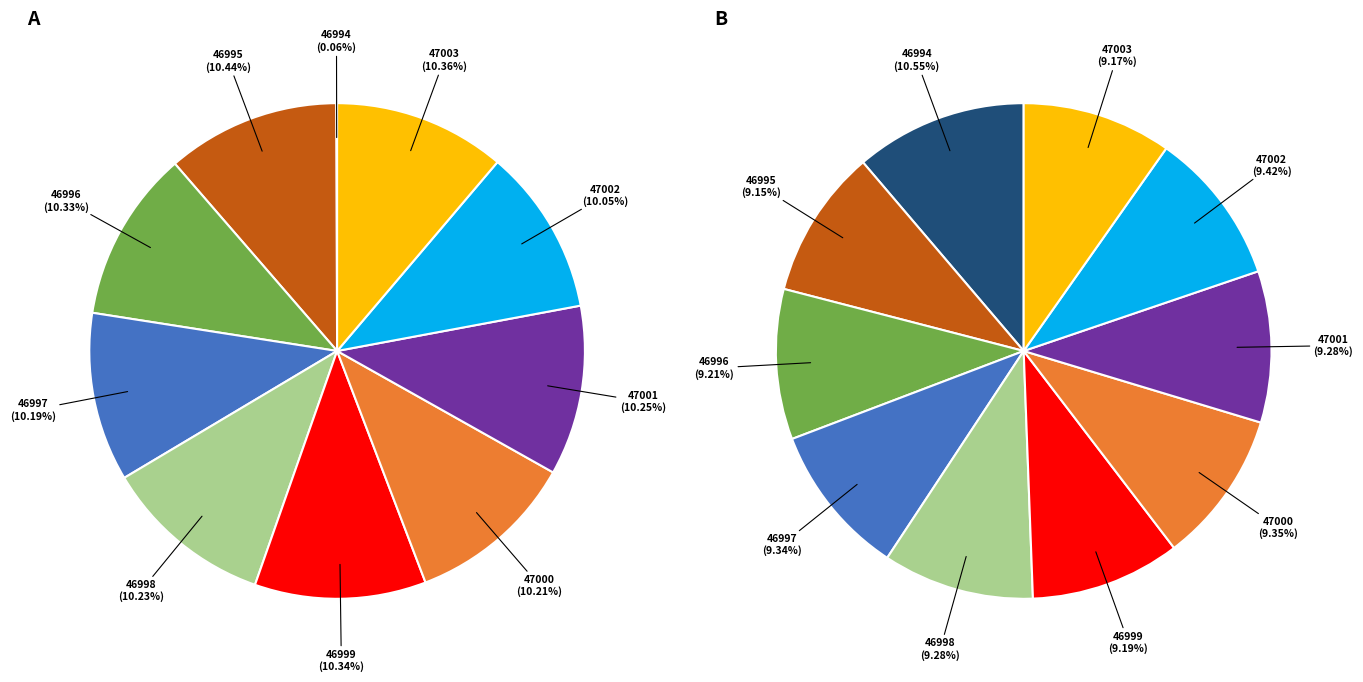

Is there a majority slice in this chart?

No